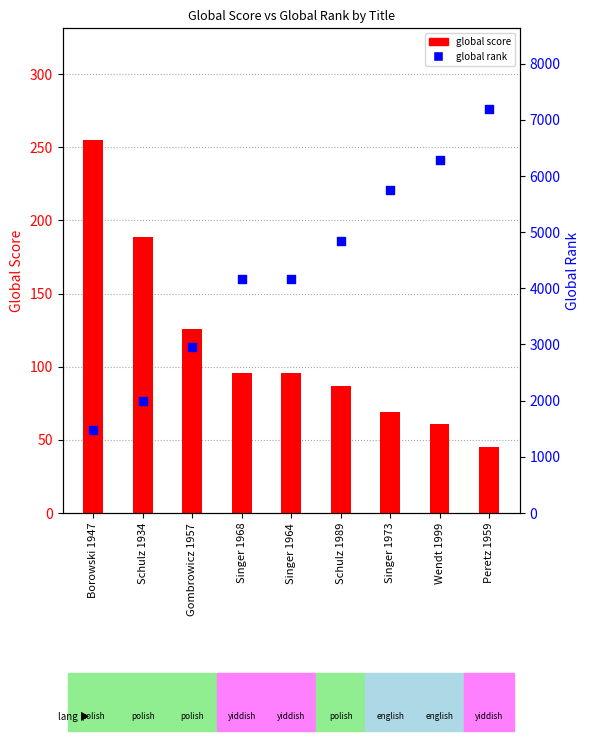

Which series has the widest spread of Y values?

global rank